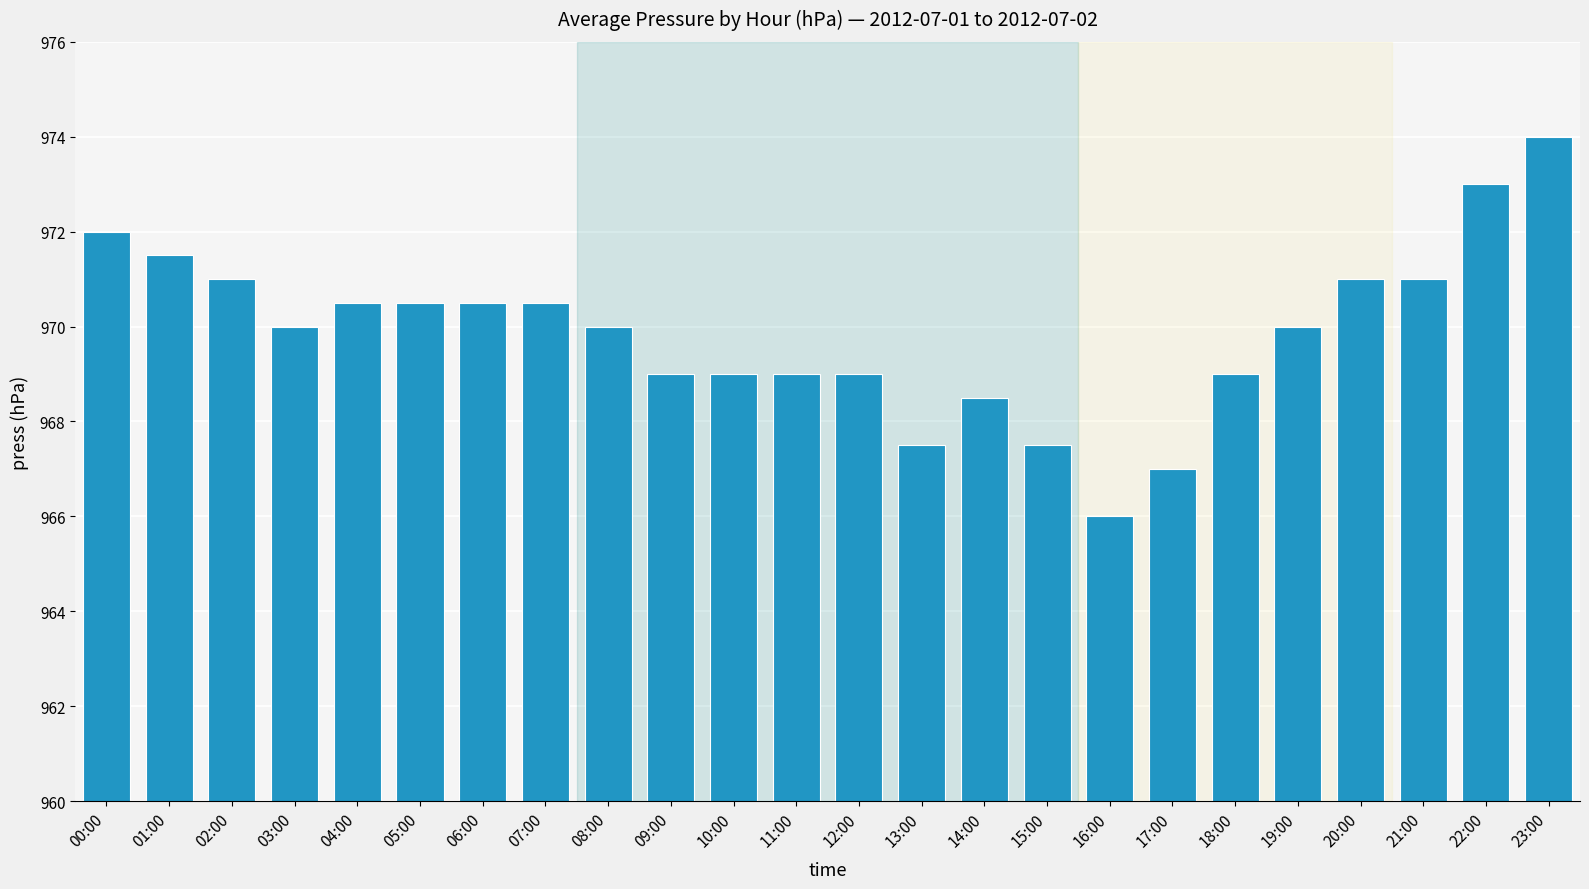

What is the sum of all values?

23277.0